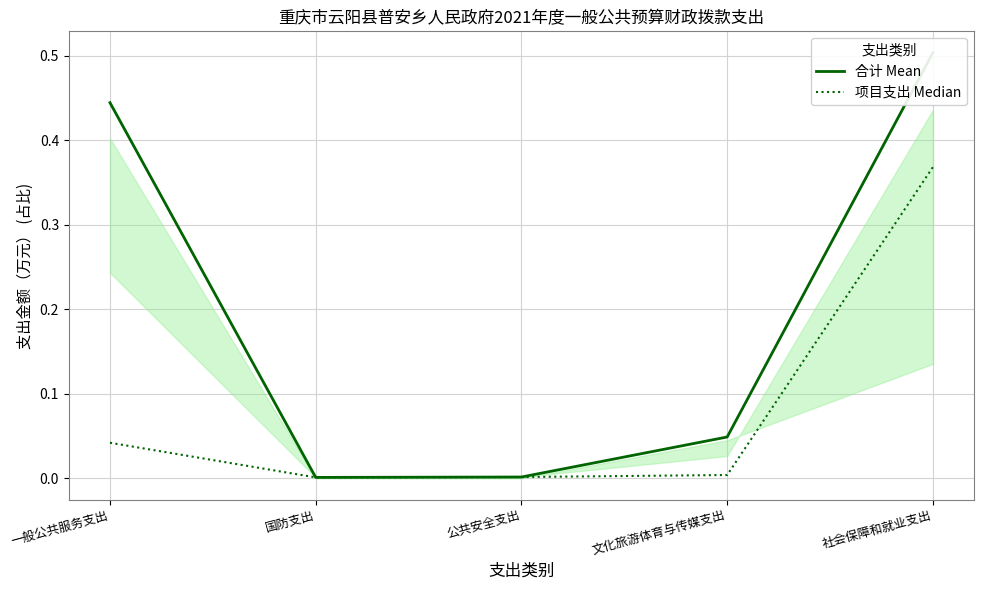

Is it true that 合计 Mean equals 0.2 at 社会保障和就业支出?

False